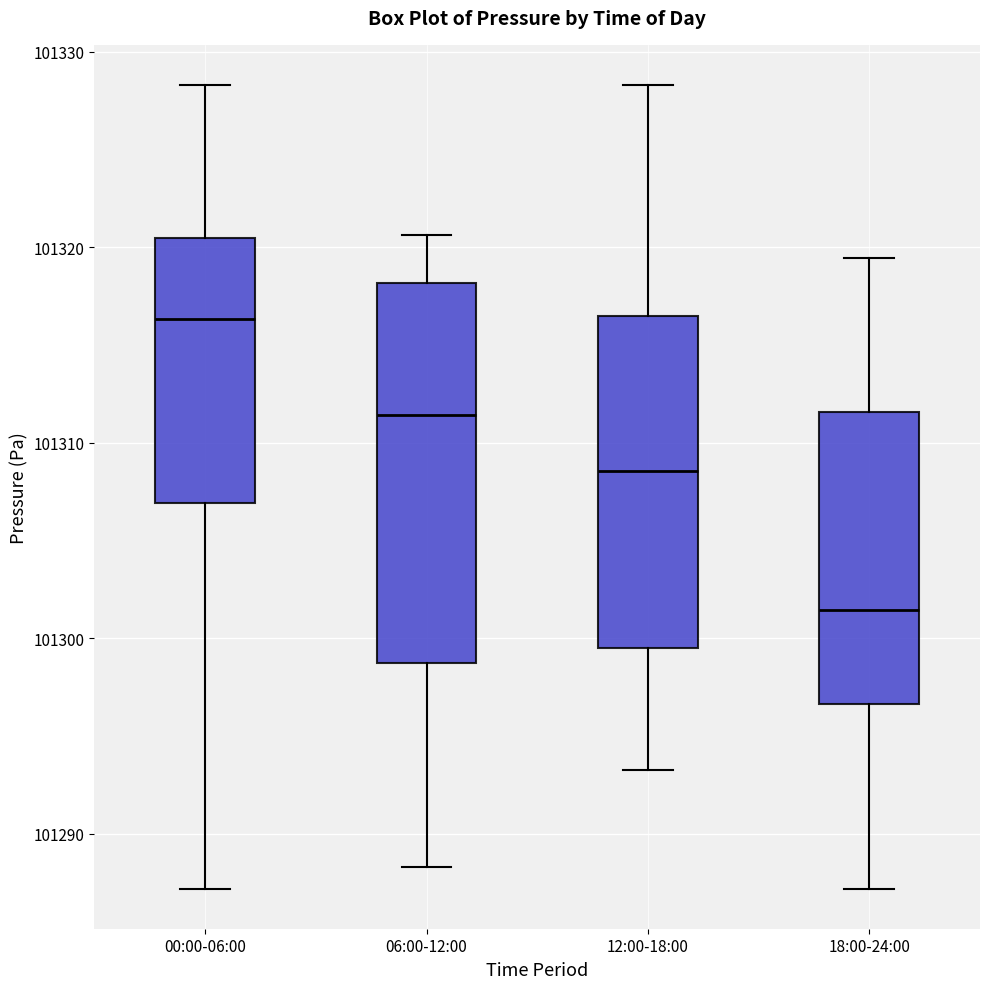

Where is the lower edge of the box for 18:00-24:00 on the y-axis? The values are not printed on the chart, so give them approximately, as read against the axis.

101297